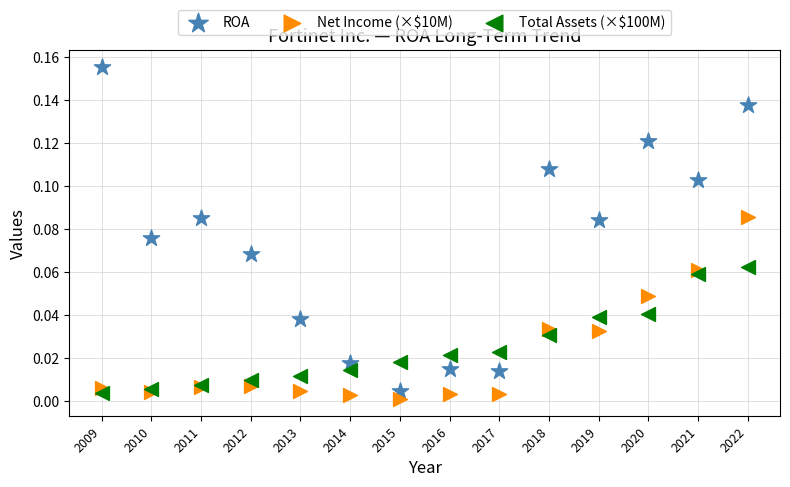

Which series contains the highest Y value?

ROA